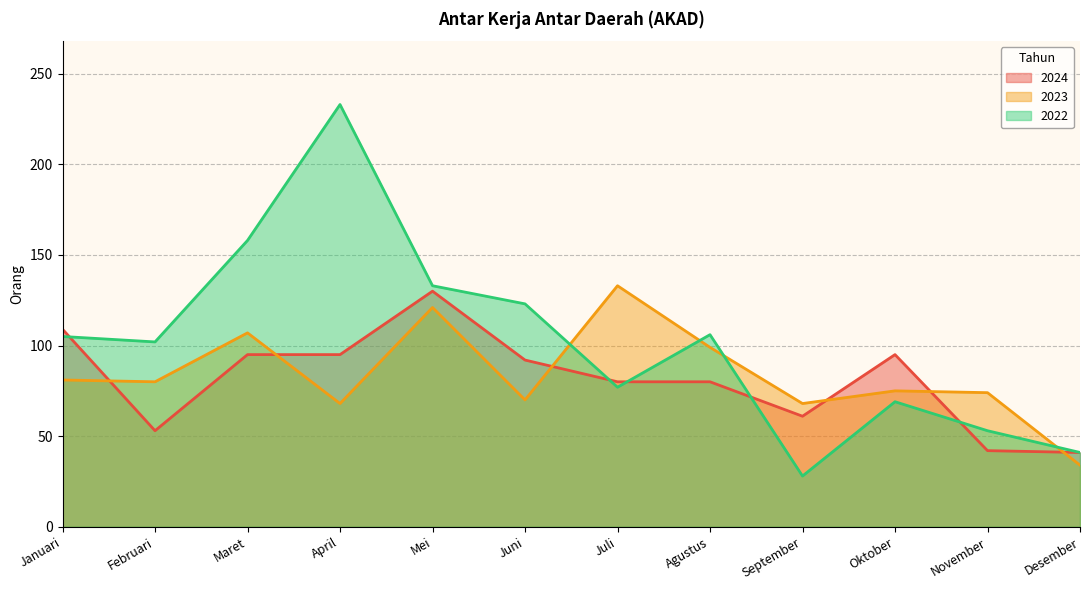

Between Desember and Januari, which is larger?

Januari